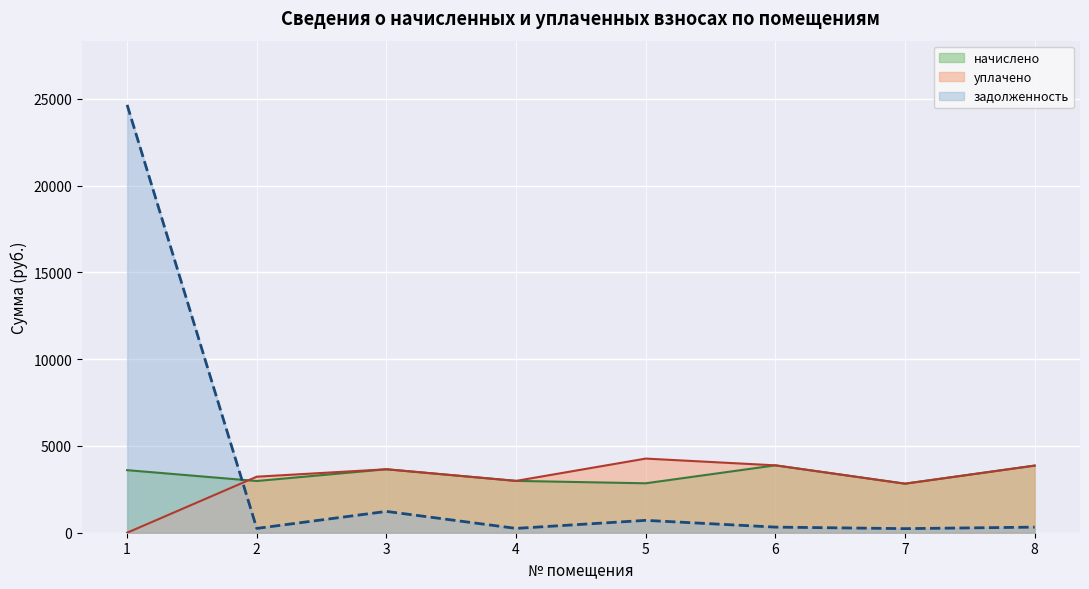

True or false: уплачено and задолженность intersect in this chart.

True